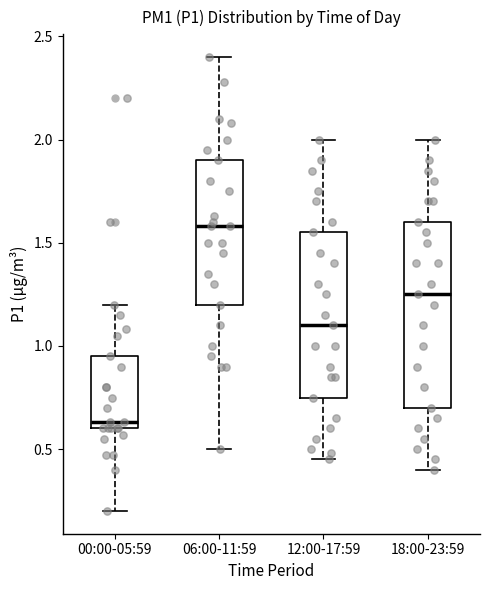

Comparing the boxes themselves (not the whiskers), which one is the tallest?

18:00-23:59